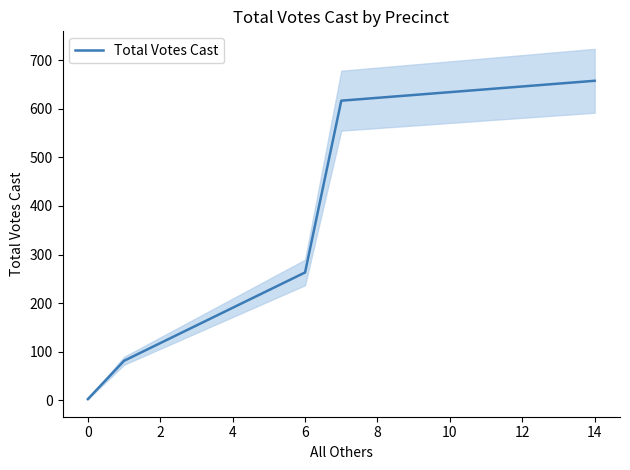

What is the value of the 4th point from the left?

617